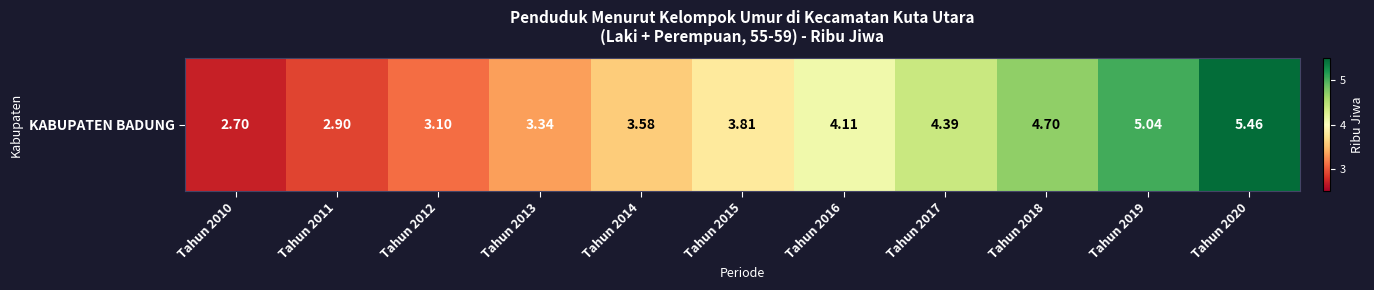

Which has a higher value, Tahun 2014 or Tahun 2011?

Tahun 2014